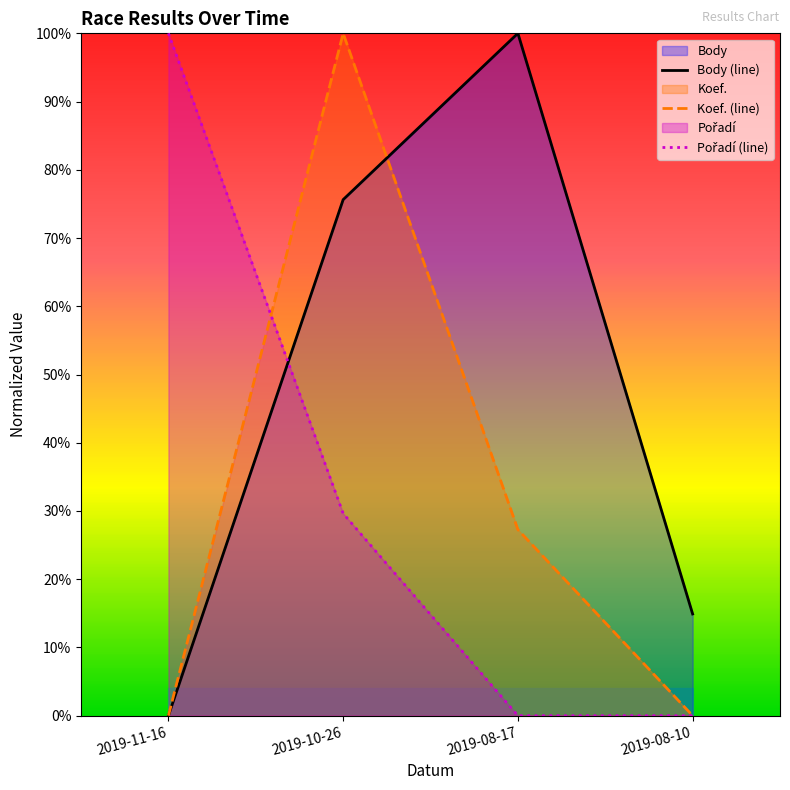

At how many categories does at least one series exceed 20?

3